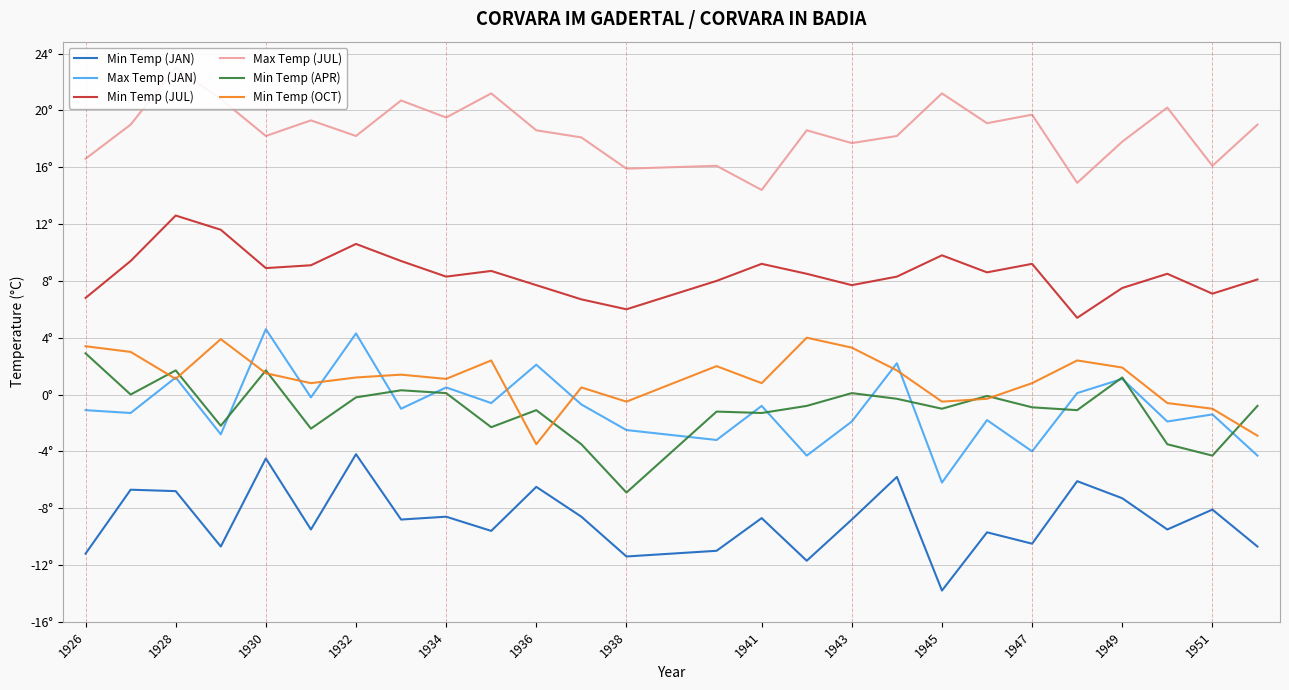

Count the number of categories in the chart.

26